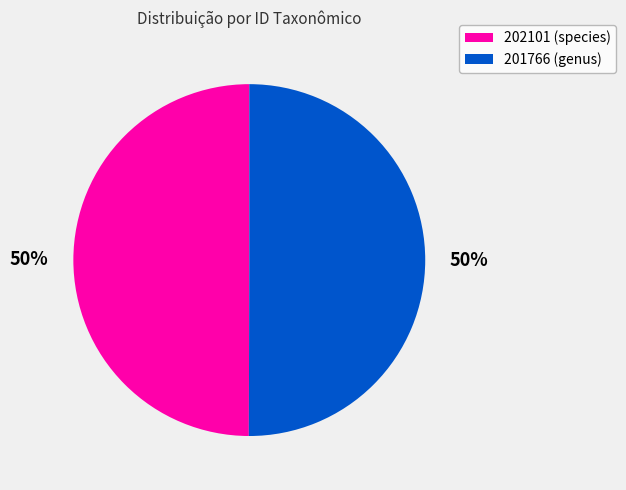

To the nearest percent, what portion does 202101 (species) represent?

50%